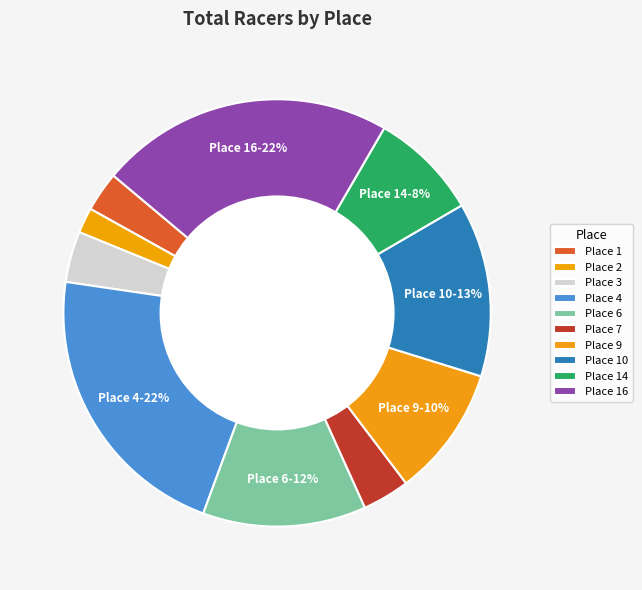

What percentage is the Place 1 slice, to the nearest percent?

3%